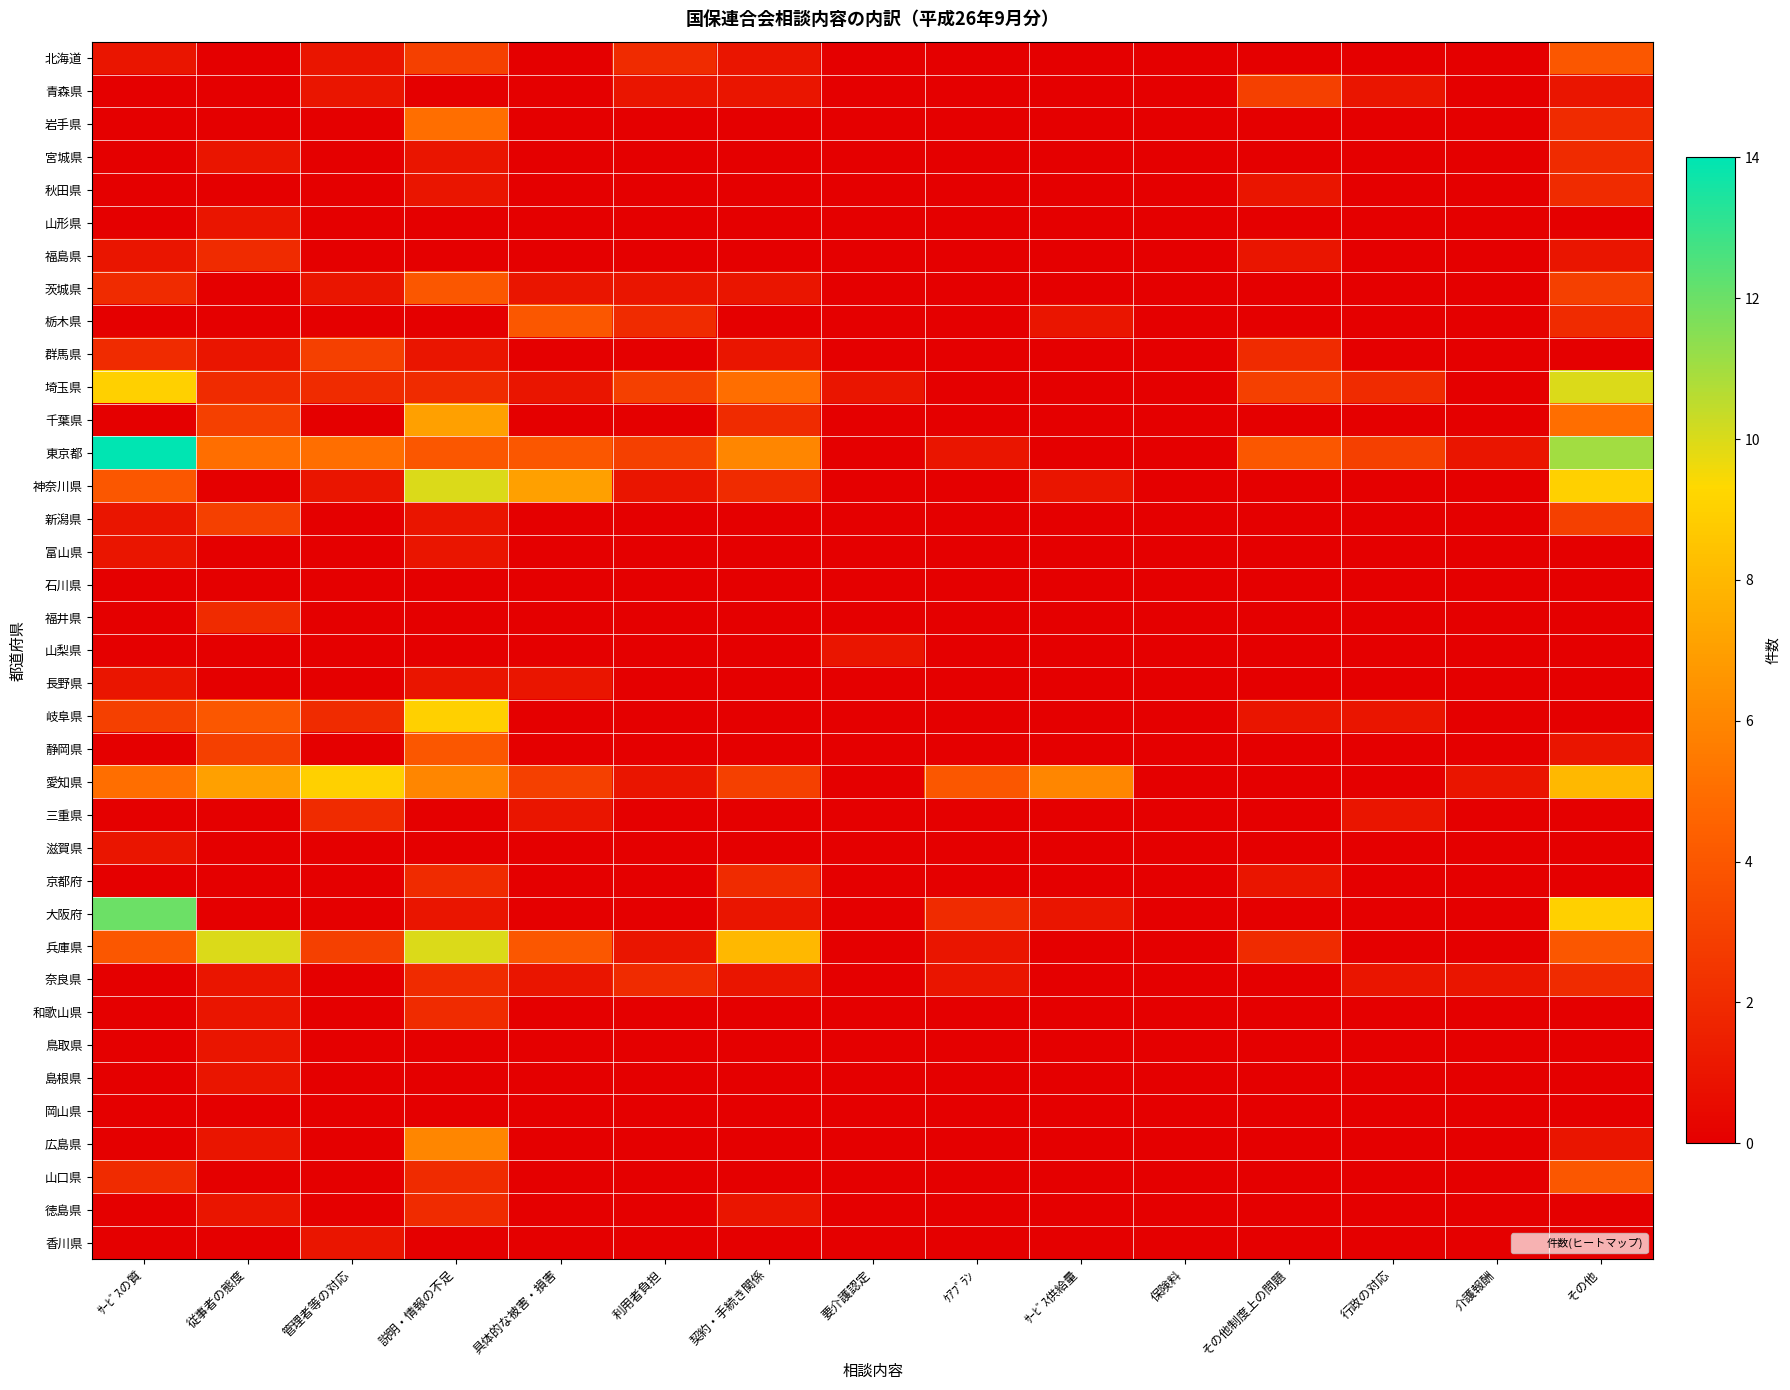

Reading left to right, what are all the values shown in this chart?

北海道: ｻｰﾋﾞｽの質=1	従事者の態度=0	管理者等の対応=1	説明・情報の不足=3	具体的な被害・損害=0	利用者負担=2	契約・手続き関係=1	要介護認定=0	ｹｱﾌﾟﾗﾝ=0	ｻｰﾋﾞｽ供給量=0	保険料=0	その他制度上の問題=0	行政の対応=0	介護報酬=0	その他=4
青森県: ｻｰﾋﾞｽの質=0	従事者の態度=0	管理者等の対応=1	説明・情報の不足=0	具体的な被害・損害=0	利用者負担=1	契約・手続き関係=1	要介護認定=0	ｹｱﾌﾟﾗﾝ=0	ｻｰﾋﾞｽ供給量=0	保険料=0	その他制度上の問題=3	行政の対応=1	介護報酬=0	その他=1
岩手県: ｻｰﾋﾞｽの質=0	従事者の態度=0	管理者等の対応=0	説明・情報の不足=5	具体的な被害・損害=0	利用者負担=0	契約・手続き関係=0	要介護認定=0	ｹｱﾌﾟﾗﾝ=0	ｻｰﾋﾞｽ供給量=0	保険料=0	その他制度上の問題=0	行政の対応=0	介護報酬=0	その他=2
宮城県: ｻｰﾋﾞｽの質=0	従事者の態度=1	管理者等の対応=0	説明・情報の不足=1	具体的な被害・損害=0	利用者負担=0	契約・手続き関係=0	要介護認定=0	ｹｱﾌﾟﾗﾝ=0	ｻｰﾋﾞｽ供給量=0	保険料=0	その他制度上の問題=0	行政の対応=0	介護報酬=0	その他=2
秋田県: ｻｰﾋﾞｽの質=0	従事者の態度=0	管理者等の対応=0	説明・情報の不足=1	具体的な被害・損害=0	利用者負担=0	契約・手続き関係=0	要介護認定=0	ｹｱﾌﾟﾗﾝ=0	ｻｰﾋﾞｽ供給量=0	保険料=0	その他制度上の問題=1	行政の対応=0	介護報酬=0	その他=2
山形県: ｻｰﾋﾞｽの質=0	従事者の態度=1	管理者等の対応=0	説明・情報の不足=0	具体的な被害・損害=0	利用者負担=0	契約・手続き関係=0	要介護認定=0	ｹｱﾌﾟﾗﾝ=0	ｻｰﾋﾞｽ供給量=0	保険料=0	その他制度上の問題=0	行政の対応=0	介護報酬=0	その他=0
福島県: ｻｰﾋﾞｽの質=1	従事者の態度=2	管理者等の対応=0	説明・情報の不足=0	具体的な被害・損害=0	利用者負担=0	契約・手続き関係=0	要介護認定=0	ｹｱﾌﾟﾗﾝ=0	ｻｰﾋﾞｽ供給量=0	保険料=0	その他制度上の問題=1	行政の対応=0	介護報酬=0	その他=1
茨城県: ｻｰﾋﾞｽの質=2	従事者の態度=0	管理者等の対応=1	説明・情報の不足=4	具体的な被害・損害=1	利用者負担=1	契約・手続き関係=1	要介護認定=0	ｹｱﾌﾟﾗﾝ=0	ｻｰﾋﾞｽ供給量=0	保険料=0	その他制度上の問題=0	行政の対応=0	介護報酬=0	その他=3
栃木県: ｻｰﾋﾞｽの質=0	従事者の態度=0	管理者等の対応=0	説明・情報の不足=0	具体的な被害・損害=4	利用者負担=2	契約・手続き関係=0	要介護認定=0	ｹｱﾌﾟﾗﾝ=0	ｻｰﾋﾞｽ供給量=1	保険料=0	その他制度上の問題=0	行政の対応=0	介護報酬=0	その他=2
群馬県: ｻｰﾋﾞｽの質=2	従事者の態度=1	管理者等の対応=3	説明・情報の不足=1	具体的な被害・損害=0	利用者負担=0	契約・手続き関係=1	要介護認定=0	ｹｱﾌﾟﾗﾝ=0	ｻｰﾋﾞｽ供給量=0	保険料=0	その他制度上の問題=2	行政の対応=0	介護報酬=0	その他=0
埼玉県: ｻｰﾋﾞｽの質=9	従事者の態度=2	管理者等の対応=2	説明・情報の不足=2	具体的な被害・損害=1	利用者負担=3	契約・手続き関係=5	要介護認定=1	ｹｱﾌﾟﾗﾝ=0	ｻｰﾋﾞｽ供給量=0	保険料=0	その他制度上の問題=3	行政の対応=2	介護報酬=0	その他=10
千葉県: ｻｰﾋﾞｽの質=0	従事者の態度=3	管理者等の対応=0	説明・情報の不足=7	具体的な被害・損害=0	利用者負担=0	契約・手続き関係=2	要介護認定=0	ｹｱﾌﾟﾗﾝ=0	ｻｰﾋﾞｽ供給量=0	保険料=0	その他制度上の問題=0	行政の対応=0	介護報酬=0	その他=5
東京都: ｻｰﾋﾞｽの質=14	従事者の態度=5	管理者等の対応=5	説明・情報の不足=4	具体的な被害・損害=4	利用者負担=3	契約・手続き関係=6	要介護認定=0	ｹｱﾌﾟﾗﾝ=1	ｻｰﾋﾞｽ供給量=0	保険料=0	その他制度上の問題=4	行政の対応=3	介護報酬=1	その他=11
神奈川県: ｻｰﾋﾞｽの質=4	従事者の態度=0	管理者等の対応=1	説明・情報の不足=10	具体的な被害・損害=7	利用者負担=1	契約・手続き関係=2	要介護認定=0	ｹｱﾌﾟﾗﾝ=0	ｻｰﾋﾞｽ供給量=1	保険料=0	その他制度上の問題=0	行政の対応=0	介護報酬=0	その他=9
新潟県: ｻｰﾋﾞｽの質=1	従事者の態度=3	管理者等の対応=0	説明・情報の不足=1	具体的な被害・損害=0	利用者負担=0	契約・手続き関係=0	要介護認定=0	ｹｱﾌﾟﾗﾝ=0	ｻｰﾋﾞｽ供給量=0	保険料=0	その他制度上の問題=0	行政の対応=0	介護報酬=0	その他=3
富山県: ｻｰﾋﾞｽの質=1	従事者の態度=0	管理者等の対応=0	説明・情報の不足=1	具体的な被害・損害=0	利用者負担=0	契約・手続き関係=0	要介護認定=0	ｹｱﾌﾟﾗﾝ=0	ｻｰﾋﾞｽ供給量=0	保険料=0	その他制度上の問題=0	行政の対応=0	介護報酬=0	その他=0
石川県: ｻｰﾋﾞｽの質=0	従事者の態度=0	管理者等の対応=0	説明・情報の不足=0	具体的な被害・損害=0	利用者負担=0	契約・手続き関係=0	要介護認定=0	ｹｱﾌﾟﾗﾝ=0	ｻｰﾋﾞｽ供給量=0	保険料=0	その他制度上の問題=0	行政の対応=0	介護報酬=0	その他=0
福井県: ｻｰﾋﾞｽの質=0	従事者の態度=2	管理者等の対応=0	説明・情報の不足=0	具体的な被害・損害=0	利用者負担=0	契約・手続き関係=0	要介護認定=0	ｹｱﾌﾟﾗﾝ=0	ｻｰﾋﾞｽ供給量=0	保険料=0	その他制度上の問題=0	行政の対応=0	介護報酬=0	その他=0
山梨県: ｻｰﾋﾞｽの質=0	従事者の態度=0	管理者等の対応=0	説明・情報の不足=0	具体的な被害・損害=0	利用者負担=0	契約・手続き関係=0	要介護認定=1	ｹｱﾌﾟﾗﾝ=0	ｻｰﾋﾞｽ供給量=0	保険料=0	その他制度上の問題=0	行政の対応=0	介護報酬=0	その他=0
長野県: ｻｰﾋﾞｽの質=1	従事者の態度=0	管理者等の対応=0	説明・情報の不足=1	具体的な被害・損害=1	利用者負担=0	契約・手続き関係=0	要介護認定=0	ｹｱﾌﾟﾗﾝ=0	ｻｰﾋﾞｽ供給量=0	保険料=0	その他制度上の問題=0	行政の対応=0	介護報酬=0	その他=0
岐阜県: ｻｰﾋﾞｽの質=3	従事者の態度=4	管理者等の対応=2	説明・情報の不足=9	具体的な被害・損害=0	利用者負担=0	契約・手続き関係=0	要介護認定=0	ｹｱﾌﾟﾗﾝ=0	ｻｰﾋﾞｽ供給量=0	保険料=0	その他制度上の問題=1	行政の対応=1	介護報酬=0	その他=0
静岡県: ｻｰﾋﾞｽの質=0	従事者の態度=3	管理者等の対応=0	説明・情報の不足=4	具体的な被害・損害=0	利用者負担=0	契約・手続き関係=0	要介護認定=0	ｹｱﾌﾟﾗﾝ=0	ｻｰﾋﾞｽ供給量=0	保険料=0	その他制度上の問題=0	行政の対応=0	介護報酬=0	その他=1
愛知県: ｻｰﾋﾞｽの質=5	従事者の態度=7	管理者等の対応=9	説明・情報の不足=6	具体的な被害・損害=3	利用者負担=1	契約・手続き関係=3	要介護認定=0	ｹｱﾌﾟﾗﾝ=4	ｻｰﾋﾞｽ供給量=6	保険料=0	その他制度上の問題=0	行政の対応=0	介護報酬=1	その他=8
三重県: ｻｰﾋﾞｽの質=0	従事者の態度=0	管理者等の対応=2	説明・情報の不足=0	具体的な被害・損害=1	利用者負担=0	契約・手続き関係=0	要介護認定=0	ｹｱﾌﾟﾗﾝ=0	ｻｰﾋﾞｽ供給量=0	保険料=0	その他制度上の問題=0	行政の対応=1	介護報酬=0	その他=0
滋賀県: ｻｰﾋﾞｽの質=1	従事者の態度=0	管理者等の対応=0	説明・情報の不足=0	具体的な被害・損害=0	利用者負担=0	契約・手続き関係=0	要介護認定=0	ｹｱﾌﾟﾗﾝ=0	ｻｰﾋﾞｽ供給量=0	保険料=0	その他制度上の問題=0	行政の対応=0	介護報酬=0	その他=0
京都府: ｻｰﾋﾞｽの質=0	従事者の態度=0	管理者等の対応=0	説明・情報の不足=2	具体的な被害・損害=0	利用者負担=0	契約・手続き関係=2	要介護認定=0	ｹｱﾌﾟﾗﾝ=0	ｻｰﾋﾞｽ供給量=0	保険料=0	その他制度上の問題=1	行政の対応=0	介護報酬=0	その他=0
大阪府: ｻｰﾋﾞｽの質=12	従事者の態度=0	管理者等の対応=0	説明・情報の不足=1	具体的な被害・損害=0	利用者負担=0	契約・手続き関係=1	要介護認定=0	ｹｱﾌﾟﾗﾝ=2	ｻｰﾋﾞｽ供給量=1	保険料=0	その他制度上の問題=0	行政の対応=0	介護報酬=0	その他=9
兵庫県: ｻｰﾋﾞｽの質=4	従事者の態度=10	管理者等の対応=3	説明・情報の不足=10	具体的な被害・損害=4	利用者負担=1	契約・手続き関係=8	要介護認定=0	ｹｱﾌﾟﾗﾝ=1	ｻｰﾋﾞｽ供給量=0	保険料=0	その他制度上の問題=2	行政の対応=0	介護報酬=0	その他=4
奈良県: ｻｰﾋﾞｽの質=0	従事者の態度=1	管理者等の対応=0	説明・情報の不足=2	具体的な被害・損害=1	利用者負担=2	契約・手続き関係=1	要介護認定=0	ｹｱﾌﾟﾗﾝ=1	ｻｰﾋﾞｽ供給量=0	保険料=0	その他制度上の問題=0	行政の対応=1	介護報酬=1	その他=2
和歌山県: ｻｰﾋﾞｽの質=0	従事者の態度=1	管理者等の対応=0	説明・情報の不足=2	具体的な被害・損害=0	利用者負担=0	契約・手続き関係=0	要介護認定=0	ｹｱﾌﾟﾗﾝ=0	ｻｰﾋﾞｽ供給量=0	保険料=0	その他制度上の問題=0	行政の対応=0	介護報酬=0	その他=0
鳥取県: ｻｰﾋﾞｽの質=0	従事者の態度=1	管理者等の対応=0	説明・情報の不足=0	具体的な被害・損害=0	利用者負担=0	契約・手続き関係=0	要介護認定=0	ｹｱﾌﾟﾗﾝ=0	ｻｰﾋﾞｽ供給量=0	保険料=0	その他制度上の問題=0	行政の対応=0	介護報酬=0	その他=0
島根県: ｻｰﾋﾞｽの質=0	従事者の態度=1	管理者等の対応=0	説明・情報の不足=0	具体的な被害・損害=0	利用者負担=0	契約・手続き関係=0	要介護認定=0	ｹｱﾌﾟﾗﾝ=0	ｻｰﾋﾞｽ供給量=0	保険料=0	その他制度上の問題=0	行政の対応=0	介護報酬=0	その他=0
岡山県: ｻｰﾋﾞｽの質=0	従事者の態度=0	管理者等の対応=0	説明・情報の不足=0	具体的な被害・損害=0	利用者負担=0	契約・手続き関係=0	要介護認定=0	ｹｱﾌﾟﾗﾝ=0	ｻｰﾋﾞｽ供給量=0	保険料=0	その他制度上の問題=0	行政の対応=0	介護報酬=0	その他=0
広島県: ｻｰﾋﾞｽの質=0	従事者の態度=1	管理者等の対応=0	説明・情報の不足=6	具体的な被害・損害=0	利用者負担=0	契約・手続き関係=0	要介護認定=0	ｹｱﾌﾟﾗﾝ=0	ｻｰﾋﾞｽ供給量=0	保険料=0	その他制度上の問題=0	行政の対応=0	介護報酬=0	その他=1
山口県: ｻｰﾋﾞｽの質=2	従事者の態度=0	管理者等の対応=0	説明・情報の不足=2	具体的な被害・損害=0	利用者負担=0	契約・手続き関係=0	要介護認定=0	ｹｱﾌﾟﾗﾝ=0	ｻｰﾋﾞｽ供給量=0	保険料=0	その他制度上の問題=0	行政の対応=0	介護報酬=0	その他=4
徳島県: ｻｰﾋﾞｽの質=0	従事者の態度=1	管理者等の対応=0	説明・情報の不足=2	具体的な被害・損害=0	利用者負担=0	契約・手続き関係=1	要介護認定=0	ｹｱﾌﾟﾗﾝ=0	ｻｰﾋﾞｽ供給量=0	保険料=0	その他制度上の問題=0	行政の対応=0	介護報酬=0	その他=0
香川県: ｻｰﾋﾞｽの質=0	従事者の態度=0	管理者等の対応=1	説明・情報の不足=0	具体的な被害・損害=0	利用者負担=0	契約・手続き関係=0	要介護認定=0	ｹｱﾌﾟﾗﾝ=0	ｻｰﾋﾞｽ供給量=0	保険料=0	その他制度上の問題=0	行政の対応=0	介護報酬=0	その他=0